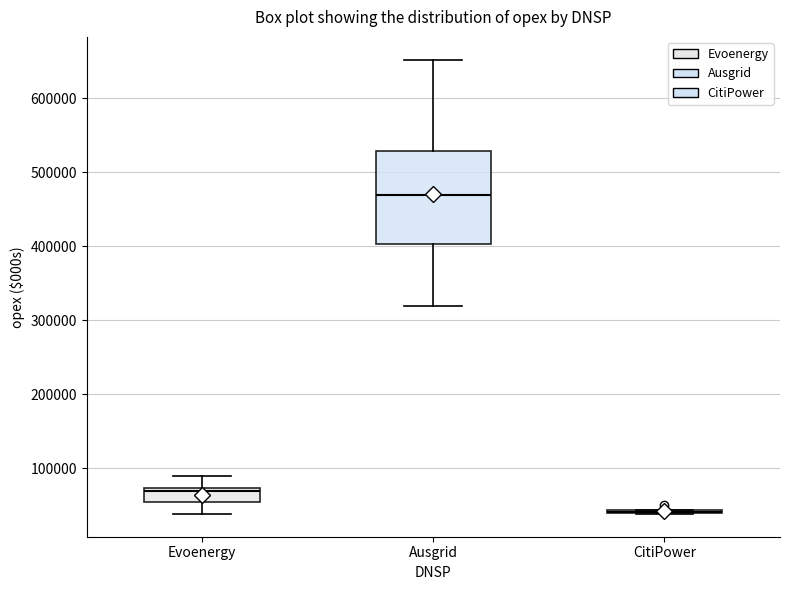

Which box is the tallest, from its lower edge to its upper edge?

Ausgrid